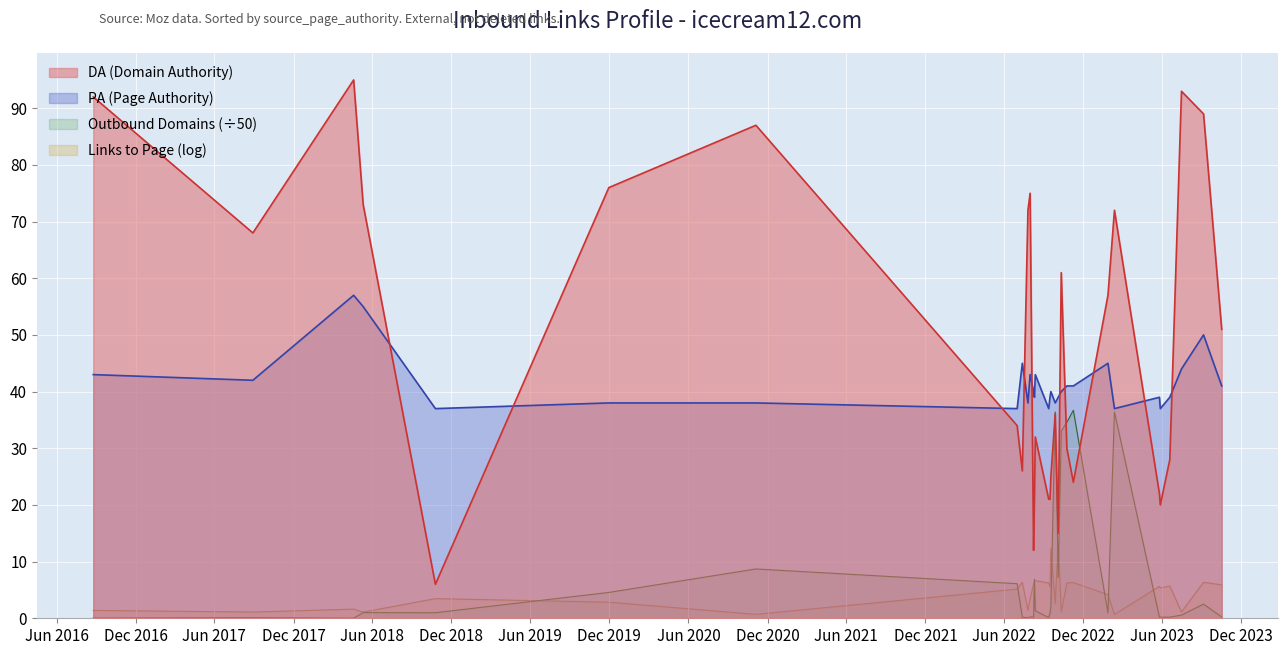

Is it true that PA equals 20.6 at 2023-02-11?

False